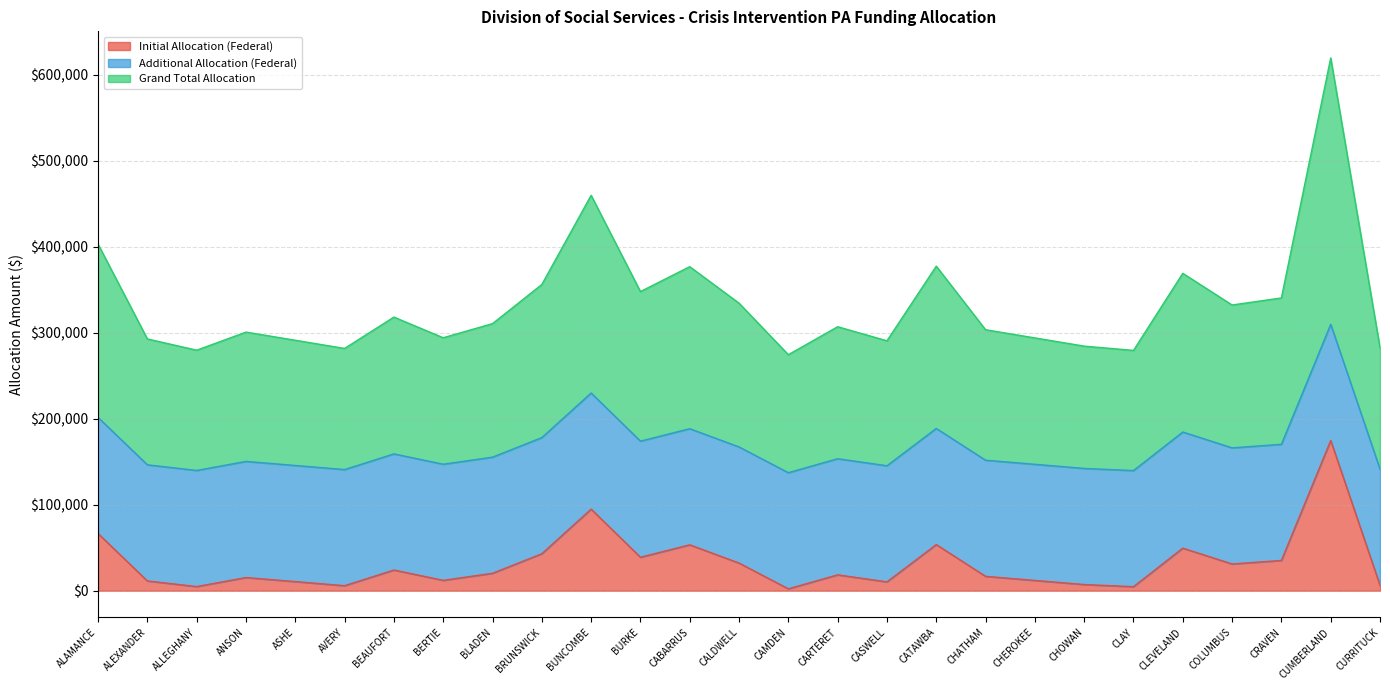

Does the chart have visible grid lines?

Yes